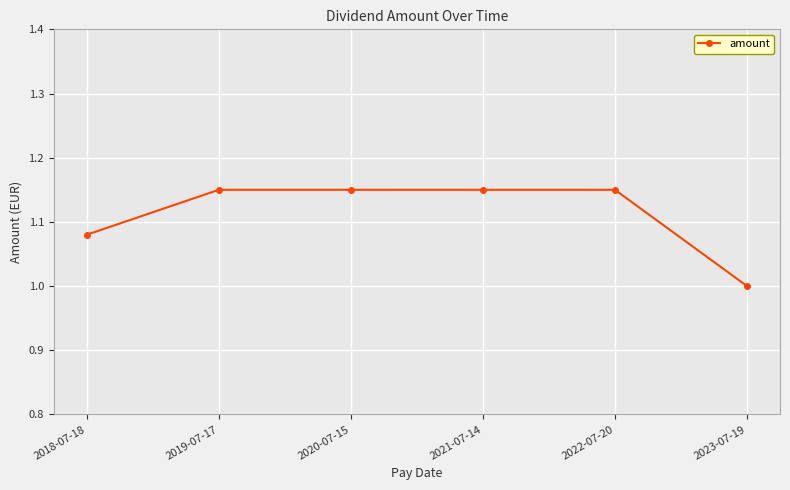

True or false: there are more than 2 points higher than both neighbors.

False